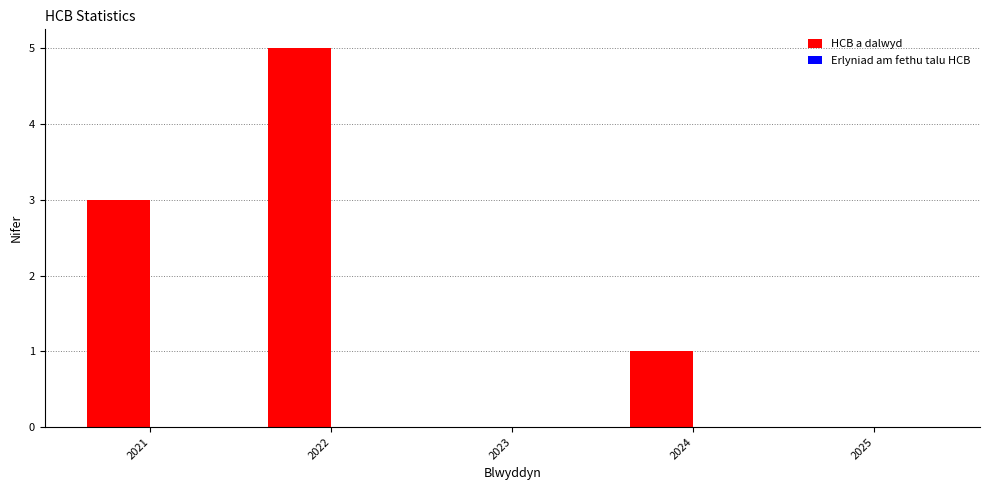

Reading right to left, extract all data points from this chart.

2025=0	2024=1	2023=0	2022=5	2021=3